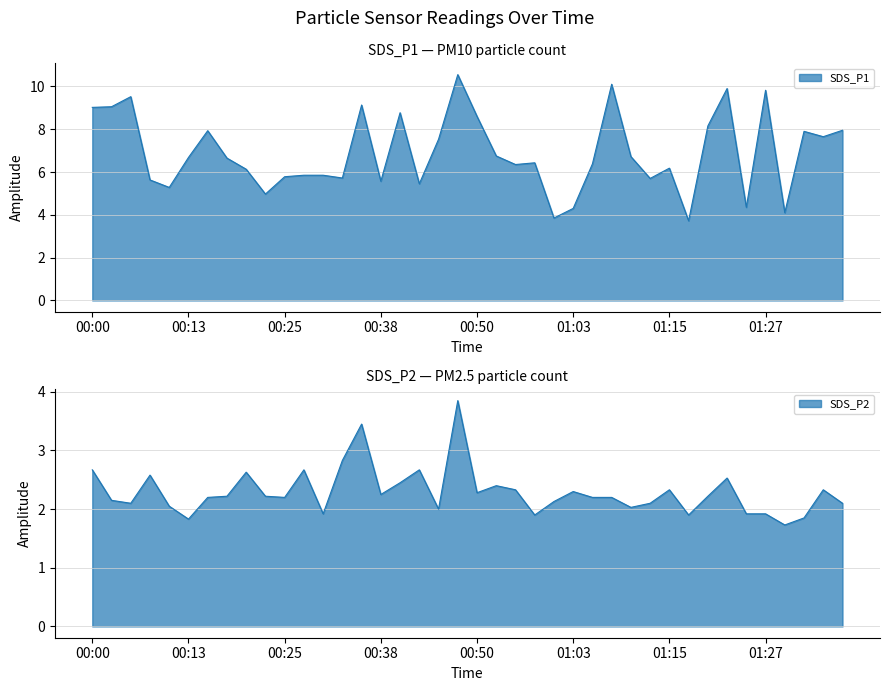

Between 00:40 and 00:18, which is larger?

00:40